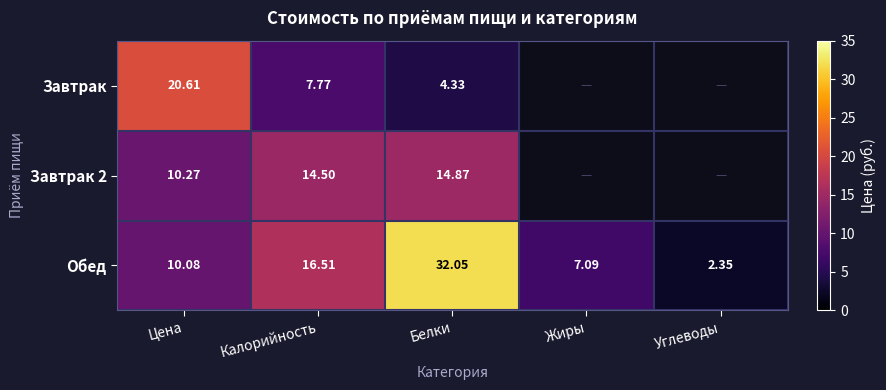

Is the value of Завтрак at Белки greater than the value of Обед at Углеводы?

Yes